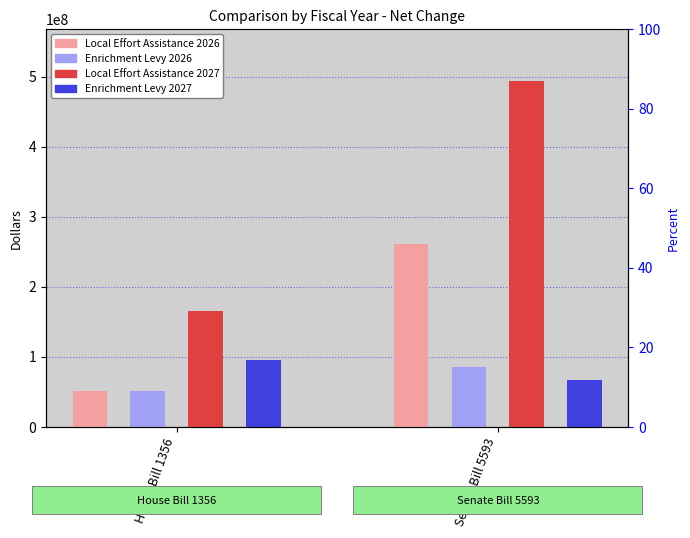

What are all the series names shown in the legend?

Local Effort Assistance 2026, Enrichment Levy 2026, Local Effort Assistance 2027, Enrichment Levy 2027